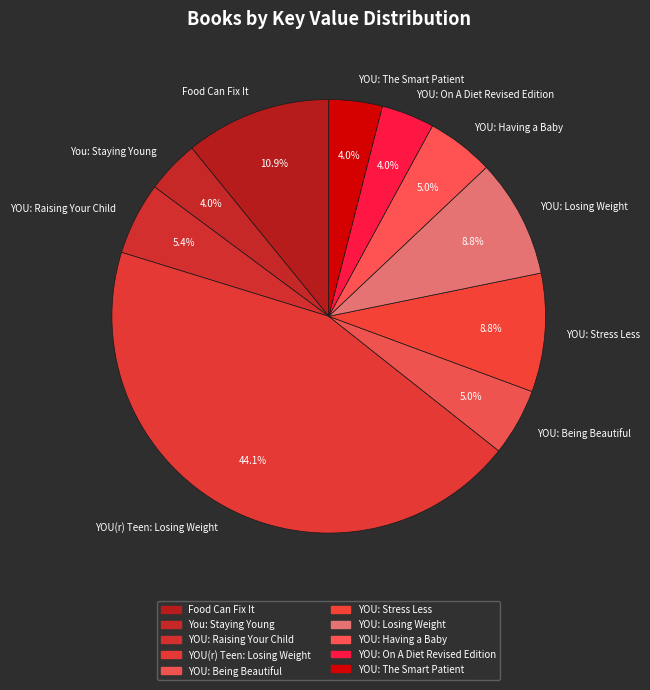

Which has a higher value, Food Can Fix It or YOU: The Smart Patient?

Food Can Fix It